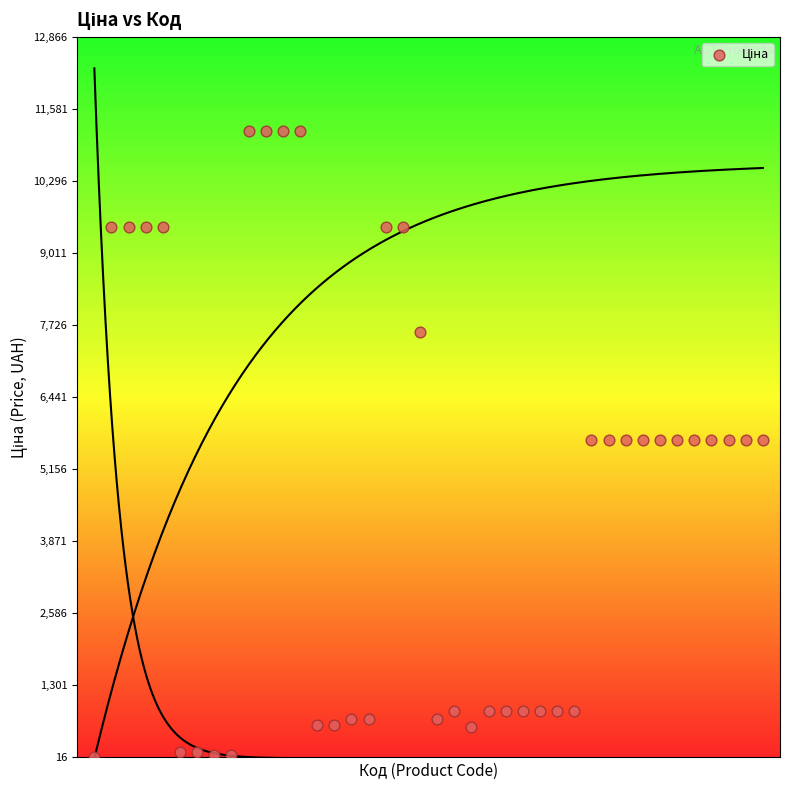

What is the range of Y values (max minus min)?

11156.1